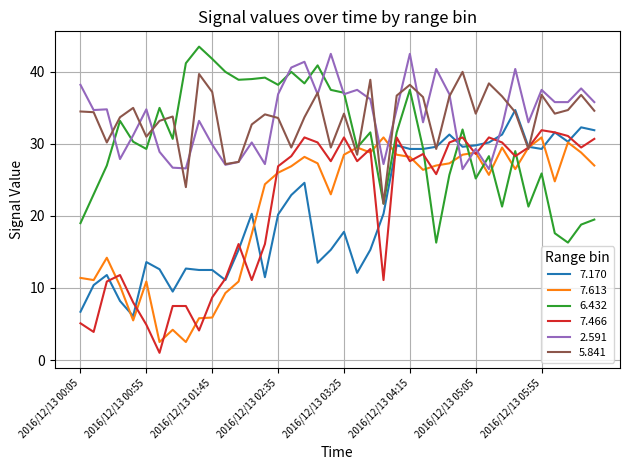

What is the smallest value displayed?

1.0